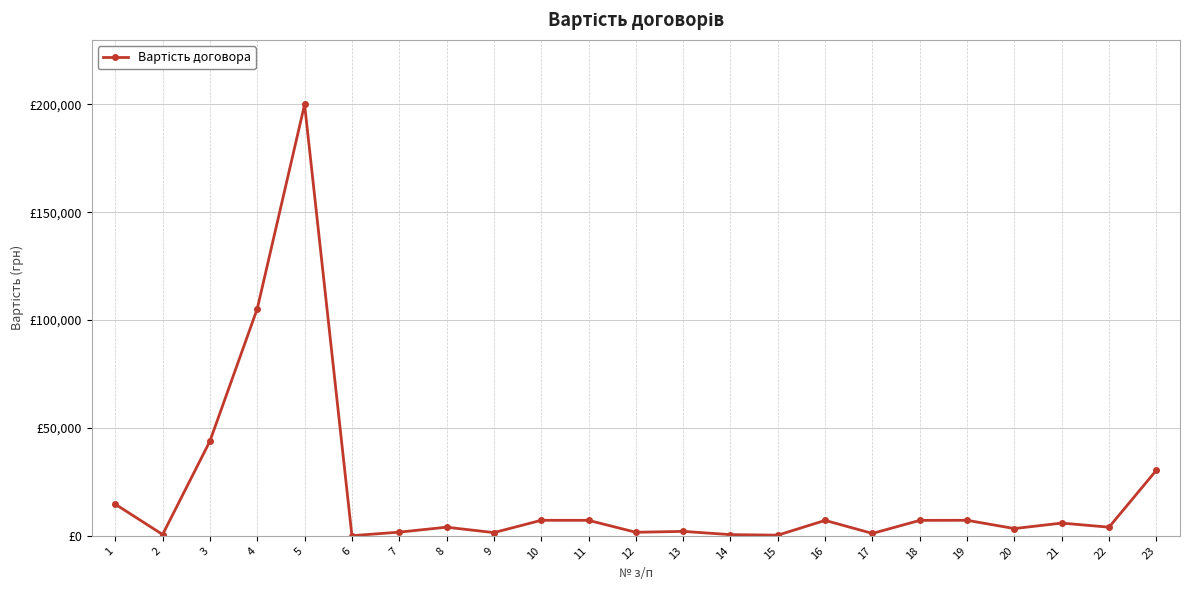

What is the difference between the values at 13 and 20?

1310.0